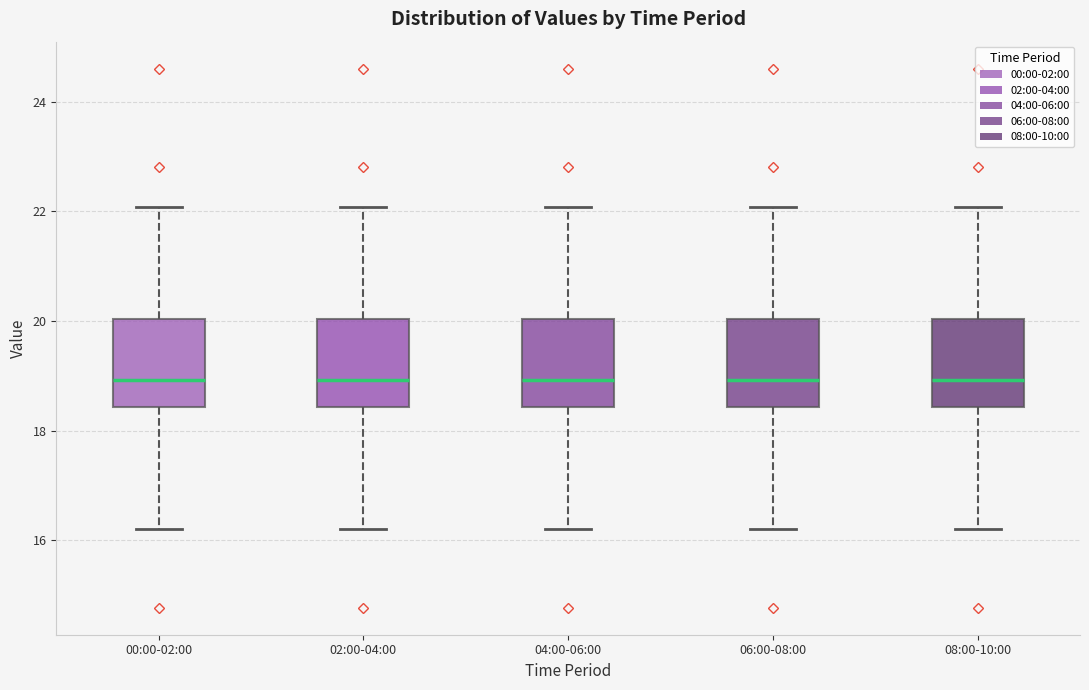

Where is the upper edge of the box for 08:00-10:00 on the y-axis? The values are not printed on the chart, so give them approximately, as read against the axis.

20.0